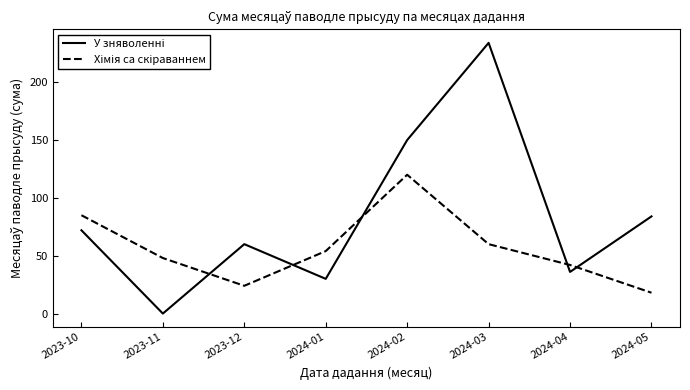

At which category is the sum across all series the highest?

2024-03